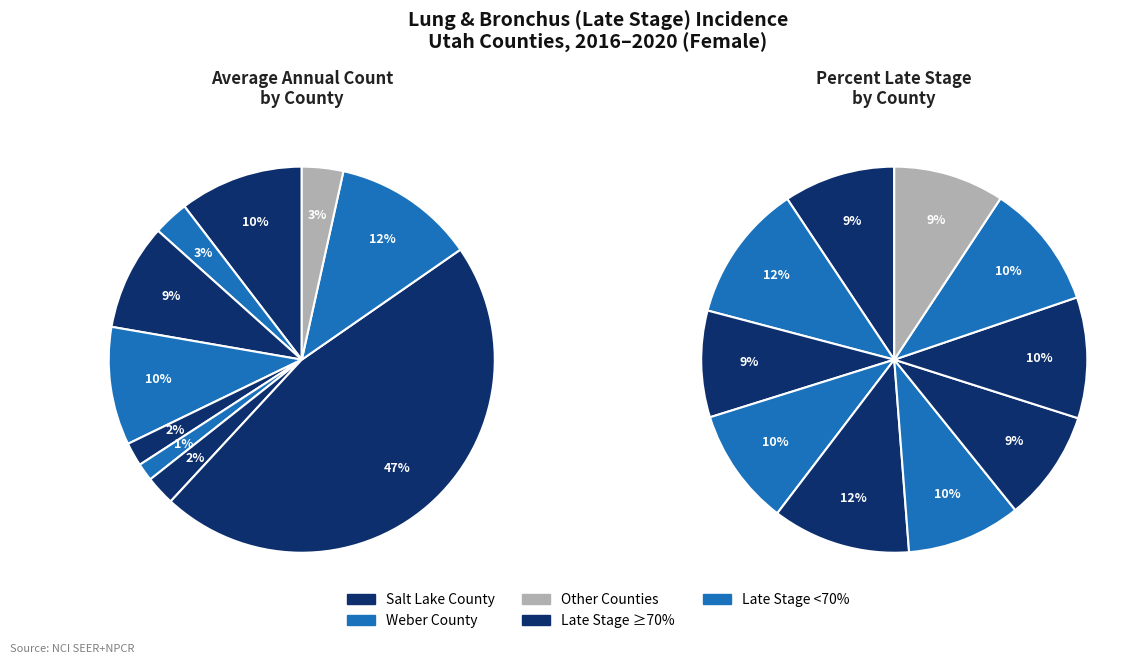

Do Box Elder County and Washington County together represent more than half of the pie?

No